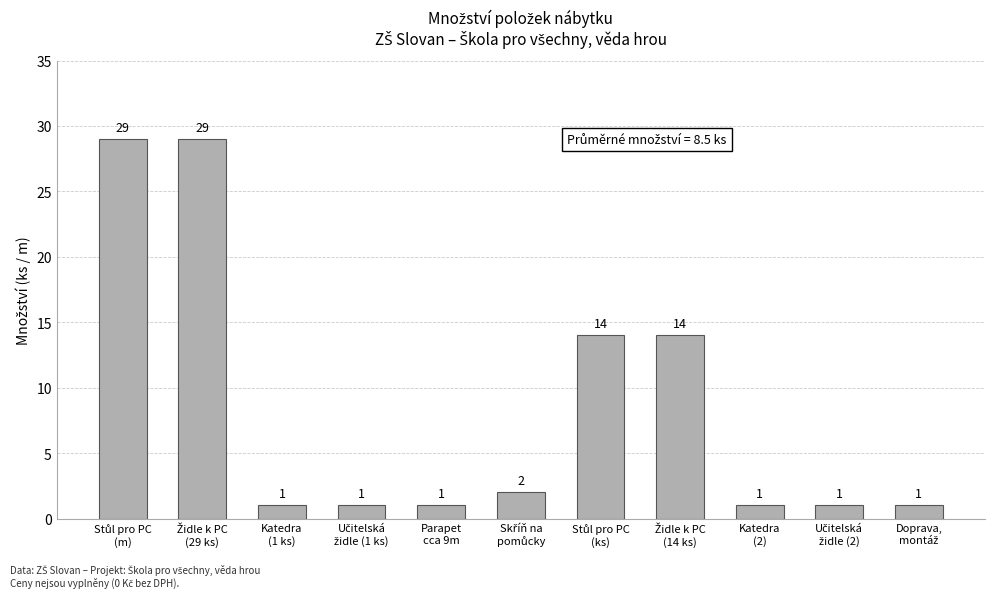

Reading right to left, transcribe all the data shown in this chart.

1	1	1	14	14	2	1	1	1	29	29